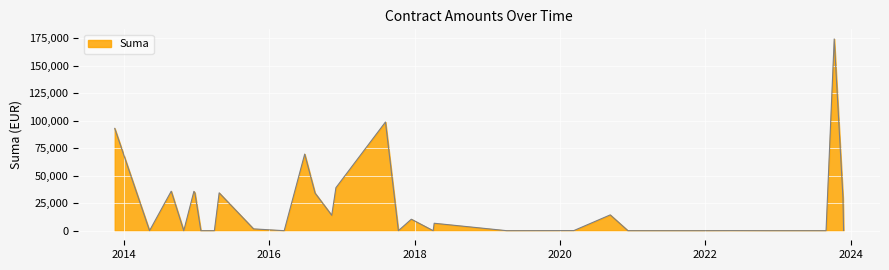

How many lines are shown in the chart?

1